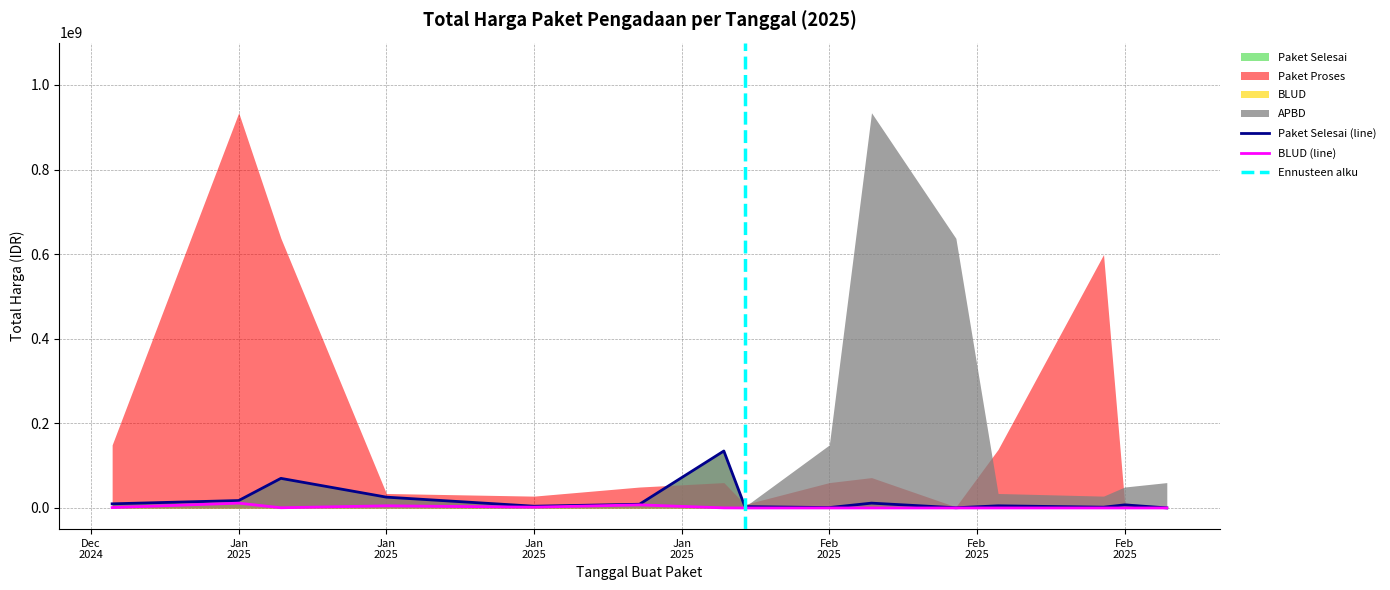

True or false: BLUD has more than 0 interior local peaks.

True